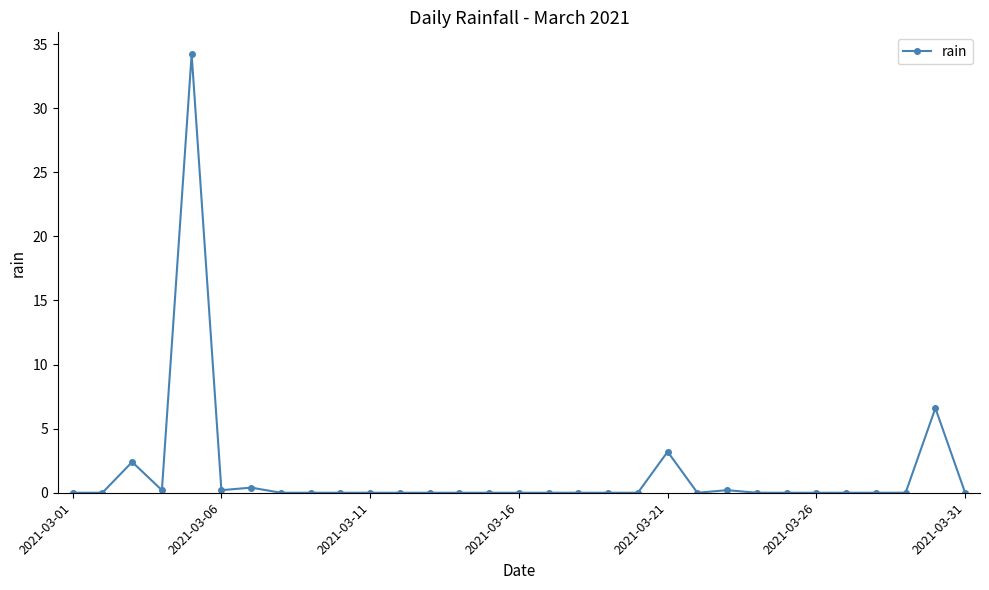

How many lines are shown in the chart?

1